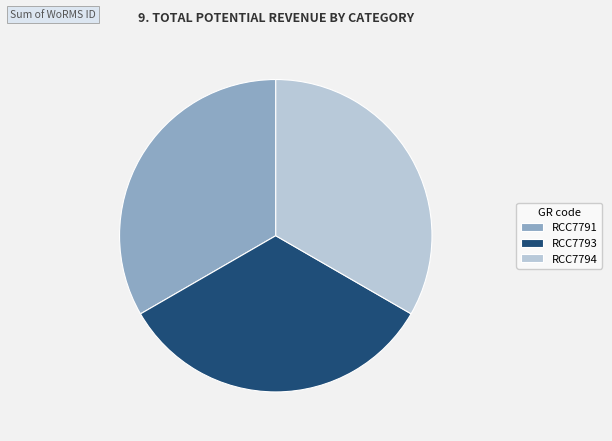

Combined, do RCC7791 and RCC7794 account for over 50%?

Yes